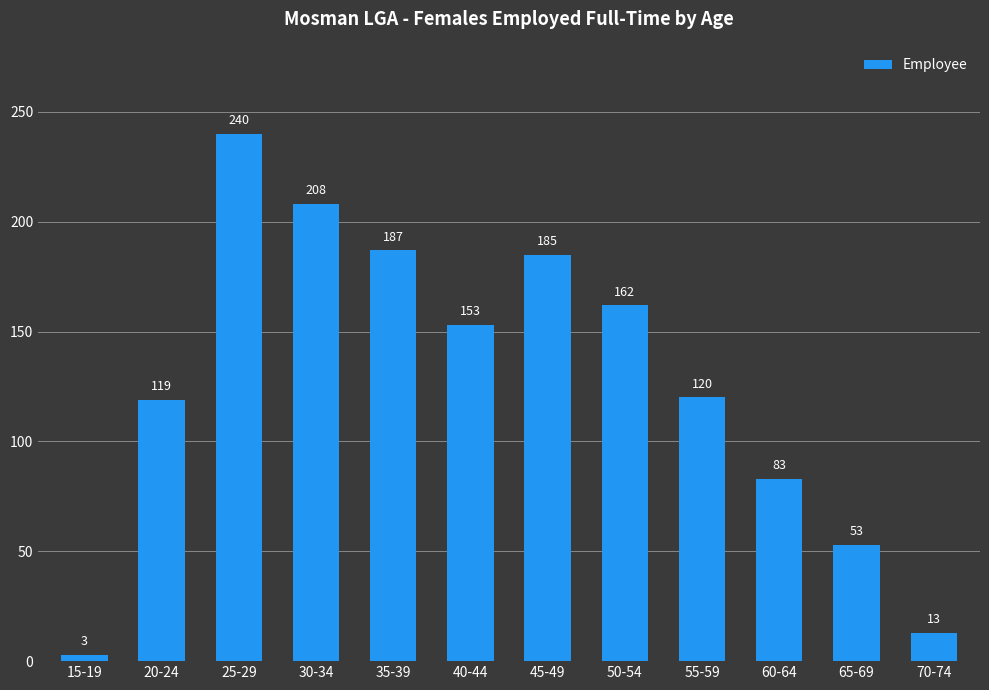

What is the average value?

127